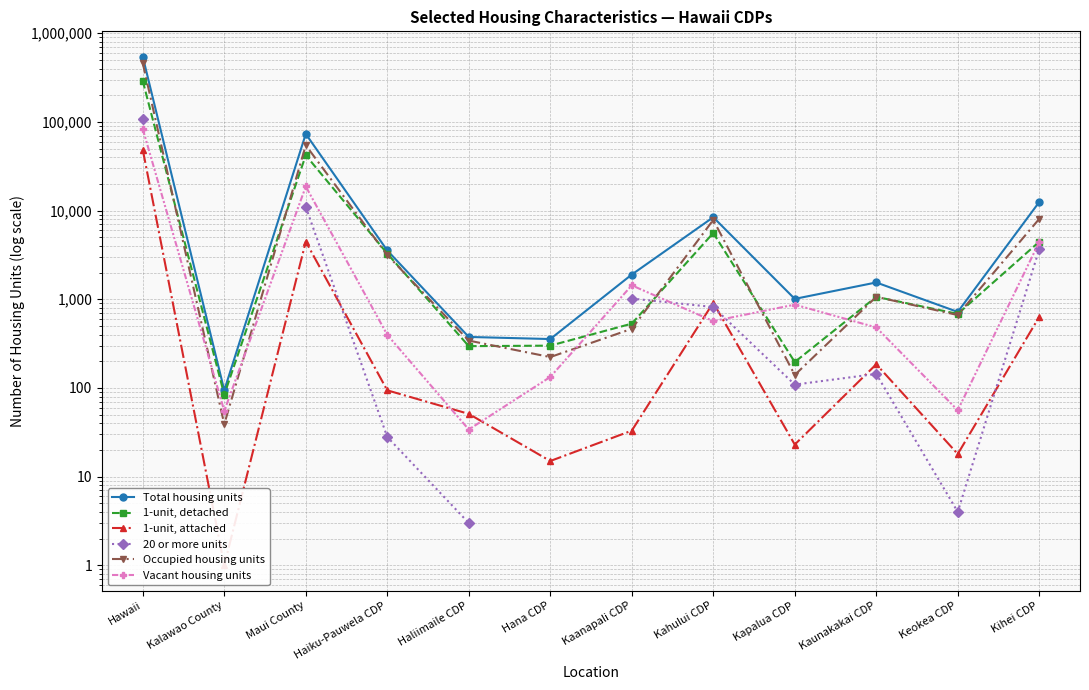

Is the value of Total housing units at Kahului CDP greater than the value of Vacant housing units at Hawaii?

No